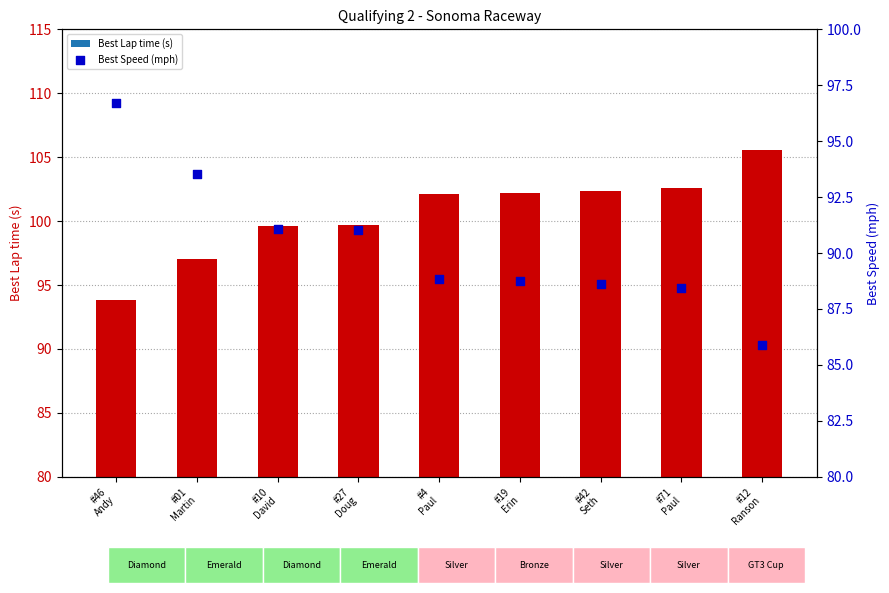

What are all the series names shown in the legend?

Best Lap time, Best Speed